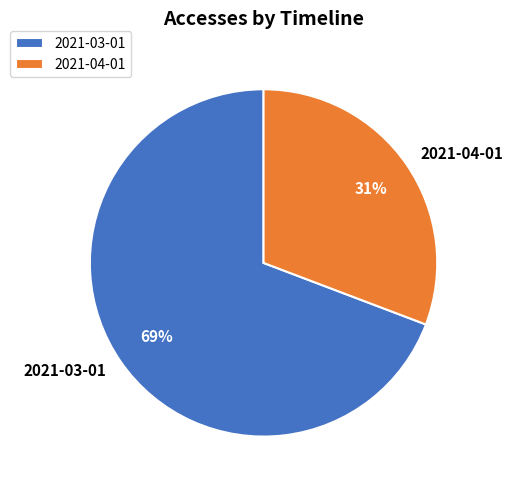

What is the largest slice in the pie chart?

2021-03-01